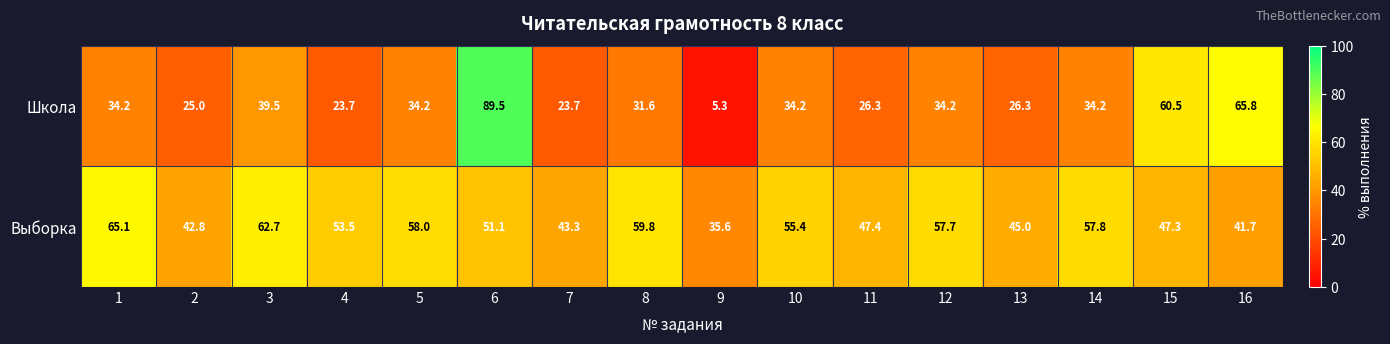

Which series has the largest range (max minus min)?

Школа